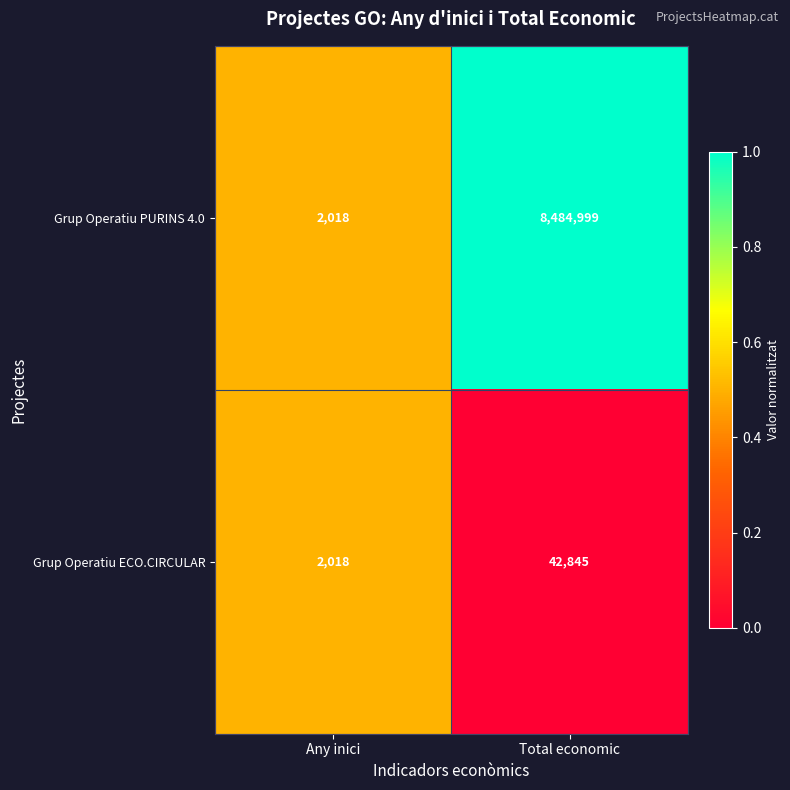

Reading left to right, extract all data points from this chart.

Grup Operatiu PURINS 4.0: Any inici=2018	Total economic=8484999
Grup Operatiu ECO.CIRCULAR: Any inici=2018	Total economic=42845